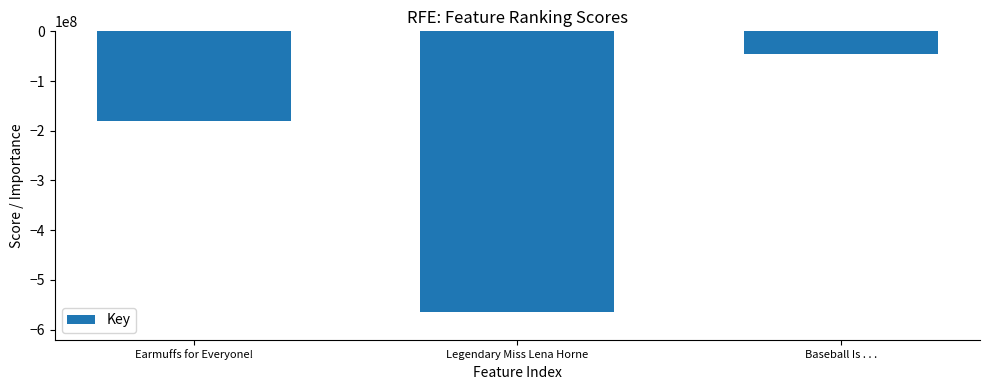

Count the number of values greater than -179446512.

1